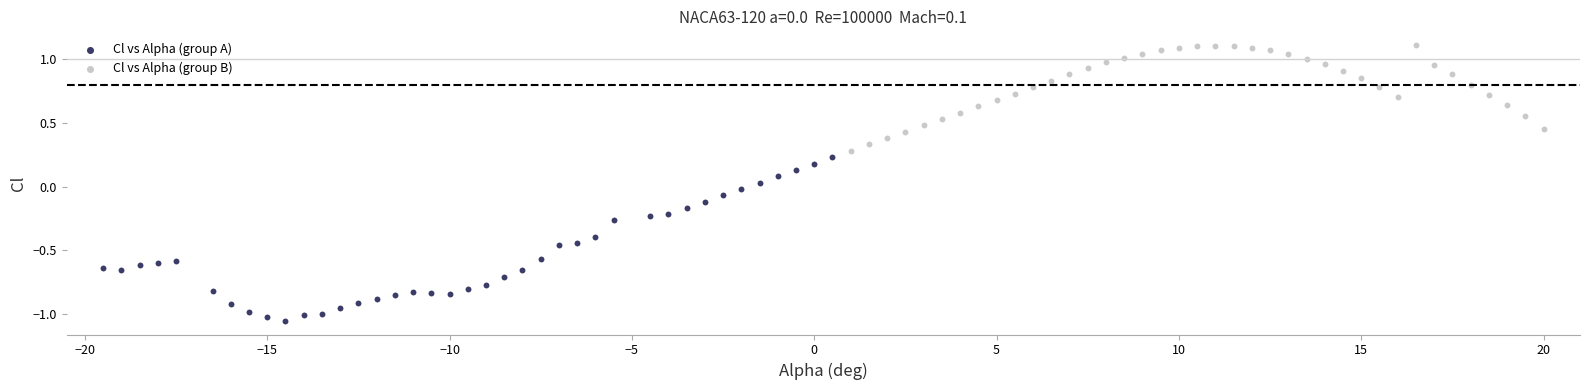

Which series reaches the minimum Y coordinate?

Cl vs Alpha (group A)